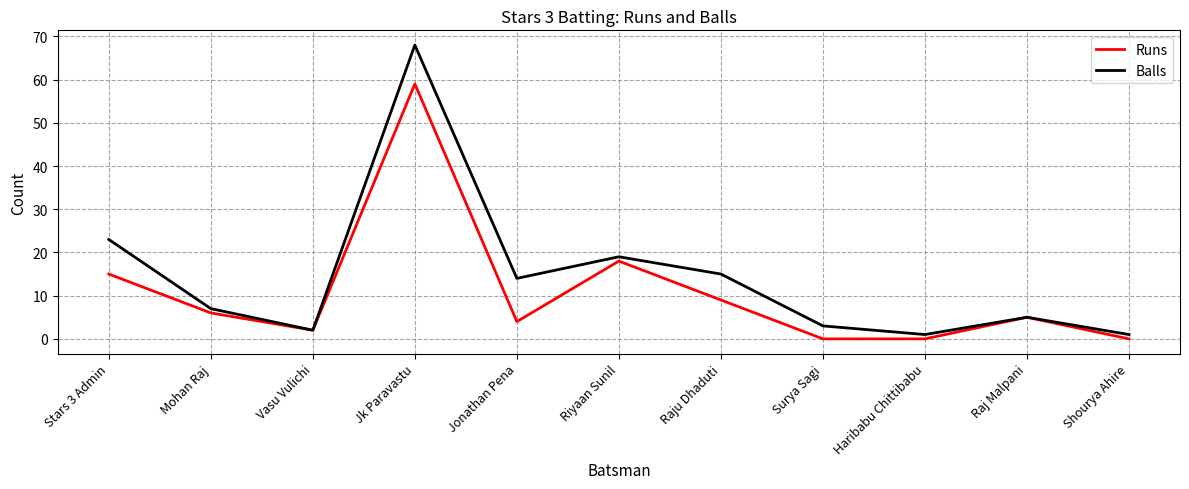

True or false: Runs has more than 0 points higher than both neighbors.

True